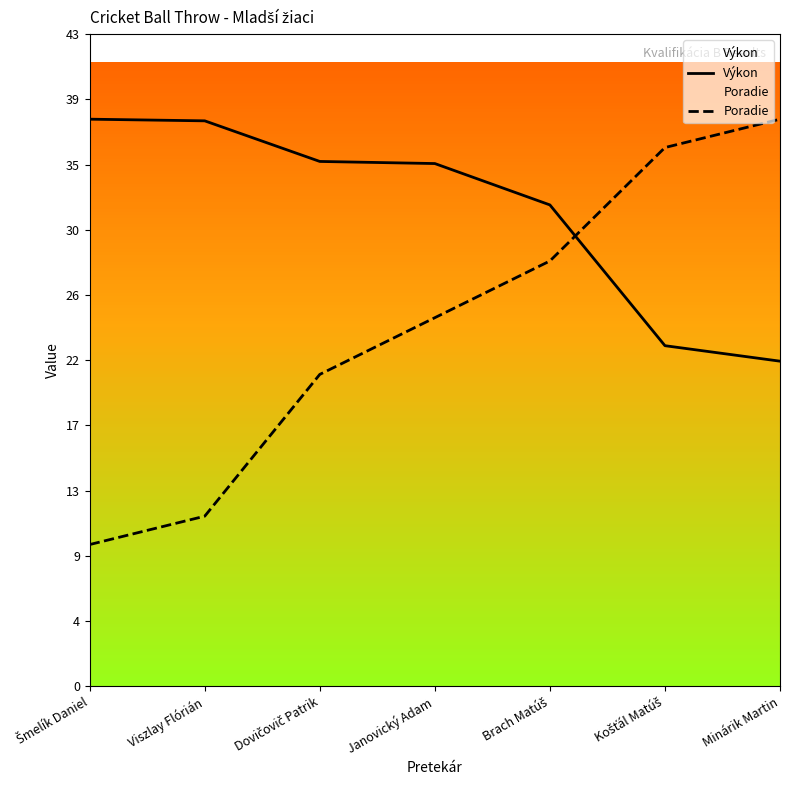

What is the difference between the Výkon values at Dovičovič Patrik and Šmelík Daniel?

2.8